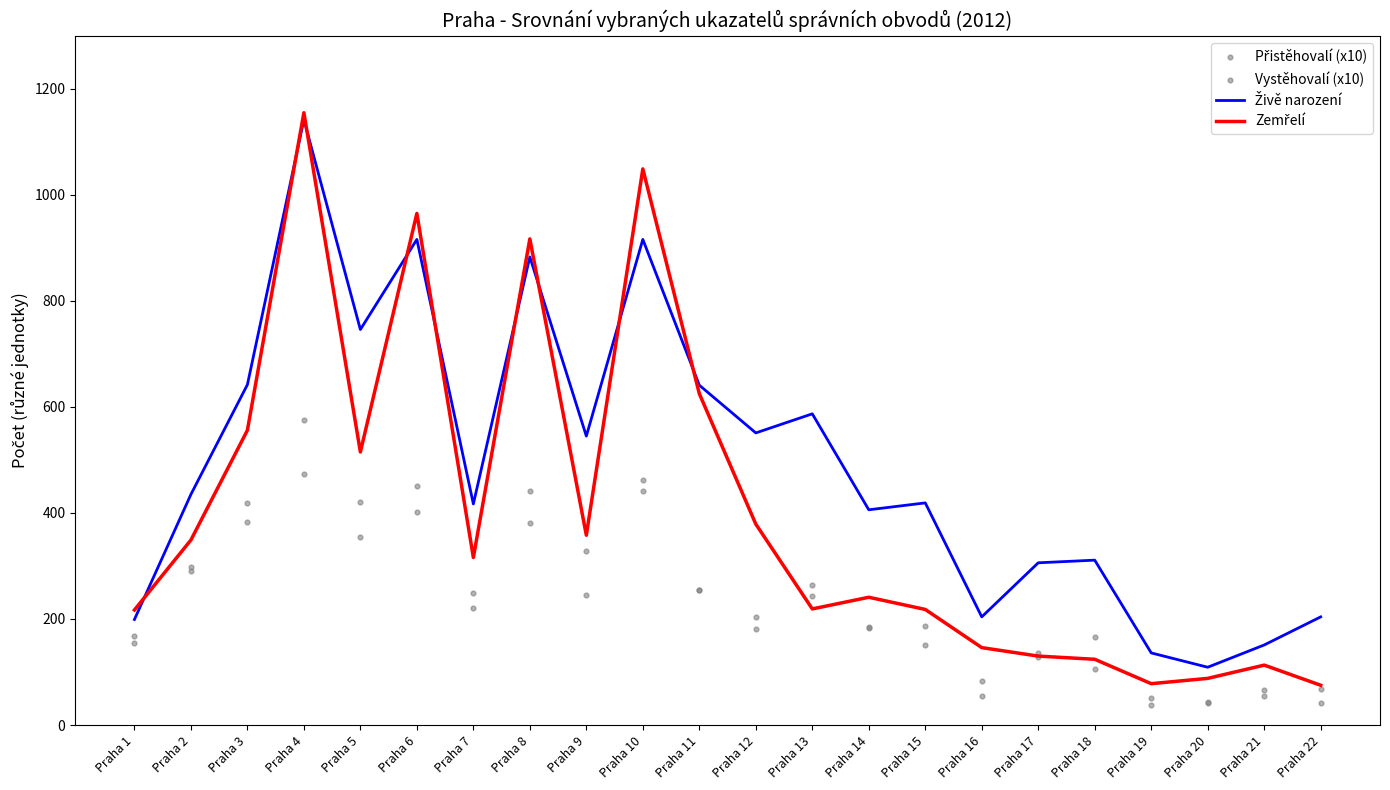

Which series has the largest total across all categories?

Živě narození